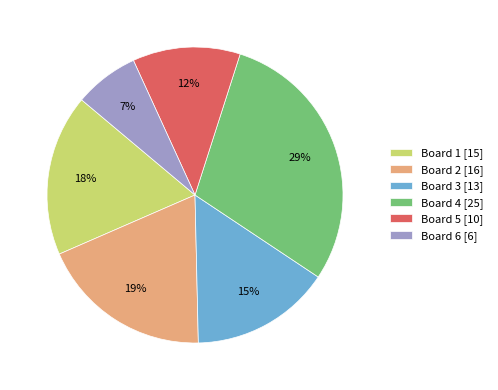

Rank the categories by value from highest to lowest.

Board 4, Board 2, Board 1, Board 3, Board 5, Board 6